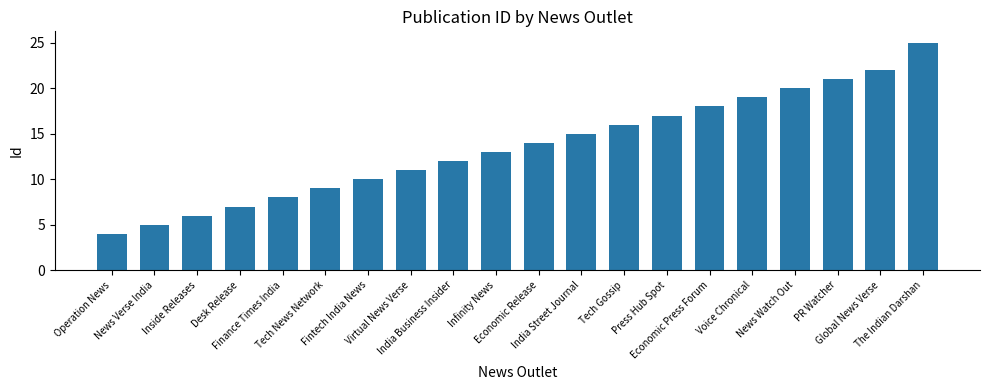

How many categories are shown in the chart?

20